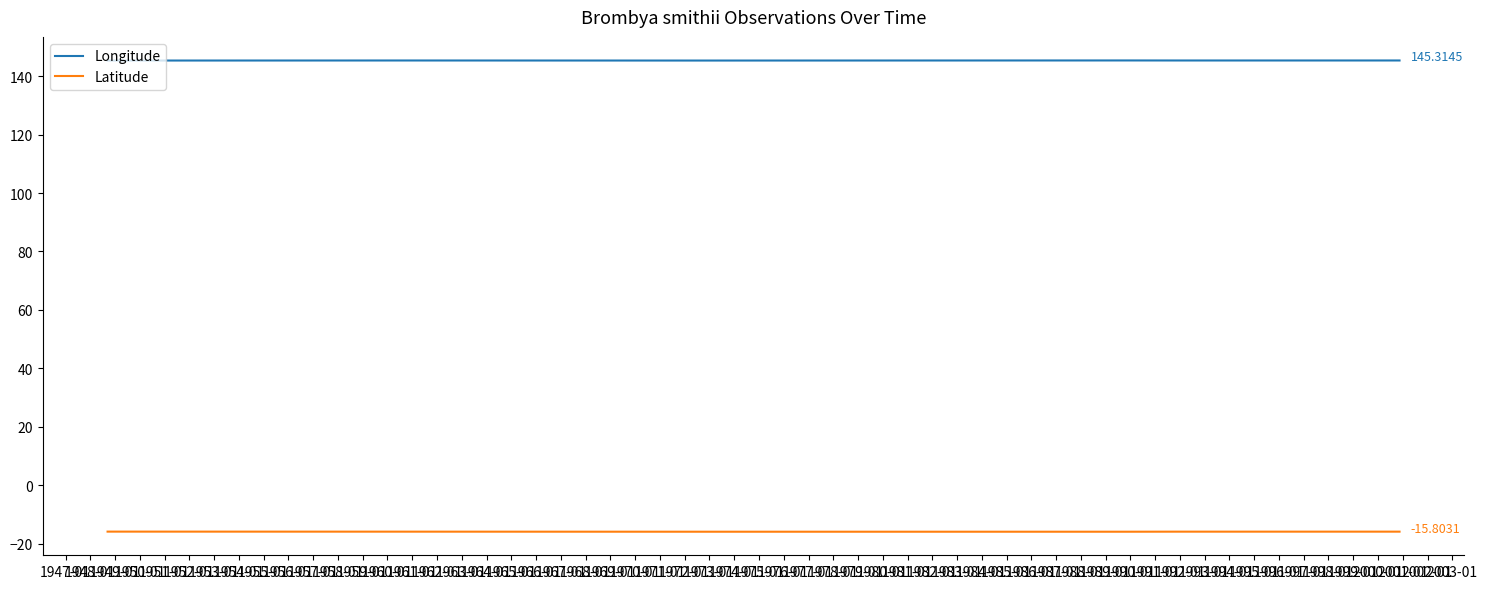

True or false: Longitude and Latitude intersect in this chart.

False